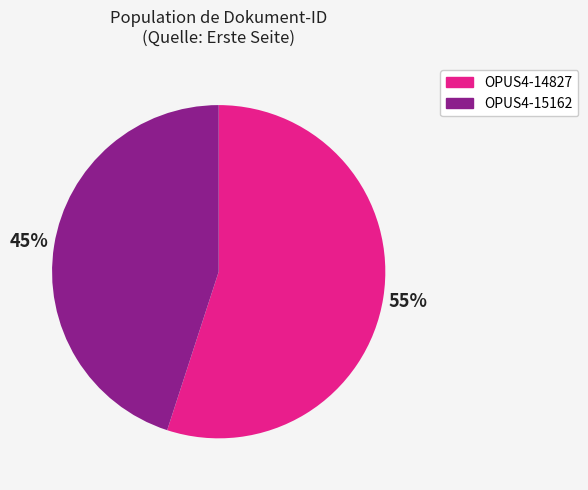

Which has a higher value, OPUS4-15162 or OPUS4-14827?

OPUS4-14827